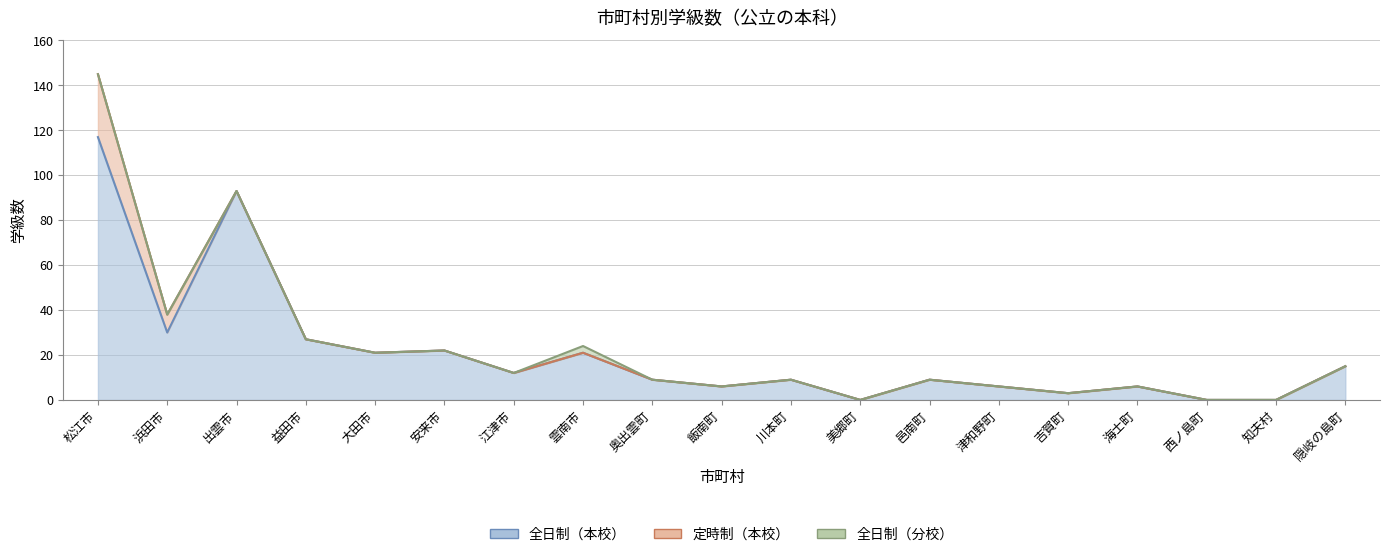

Between 出雲市 and 海士町, which series saw the biggest shift?

全日制（本校）